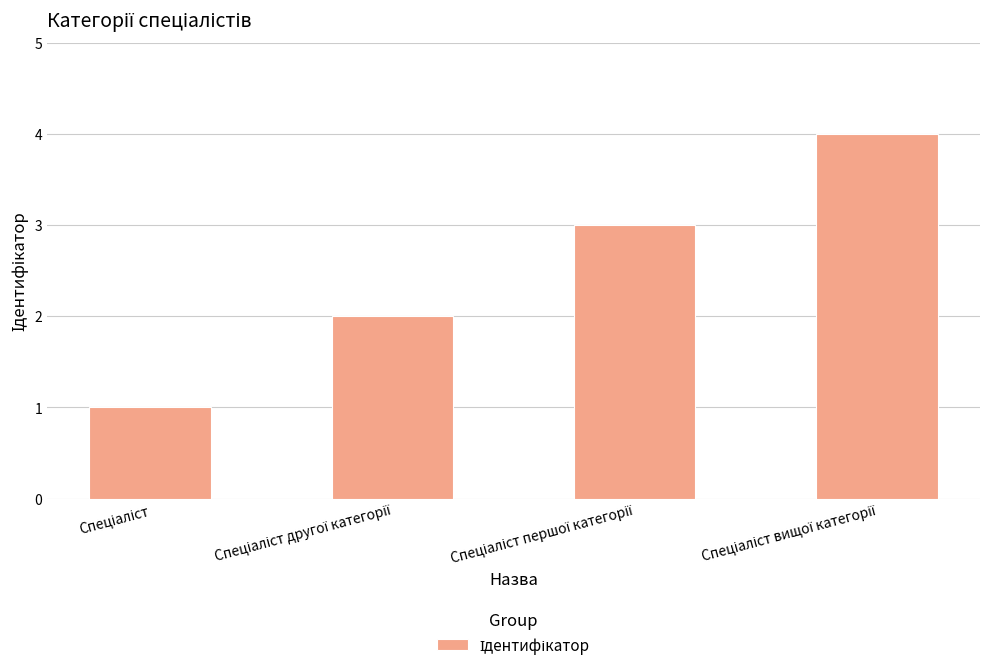

What is the minimum value shown in the chart?

1